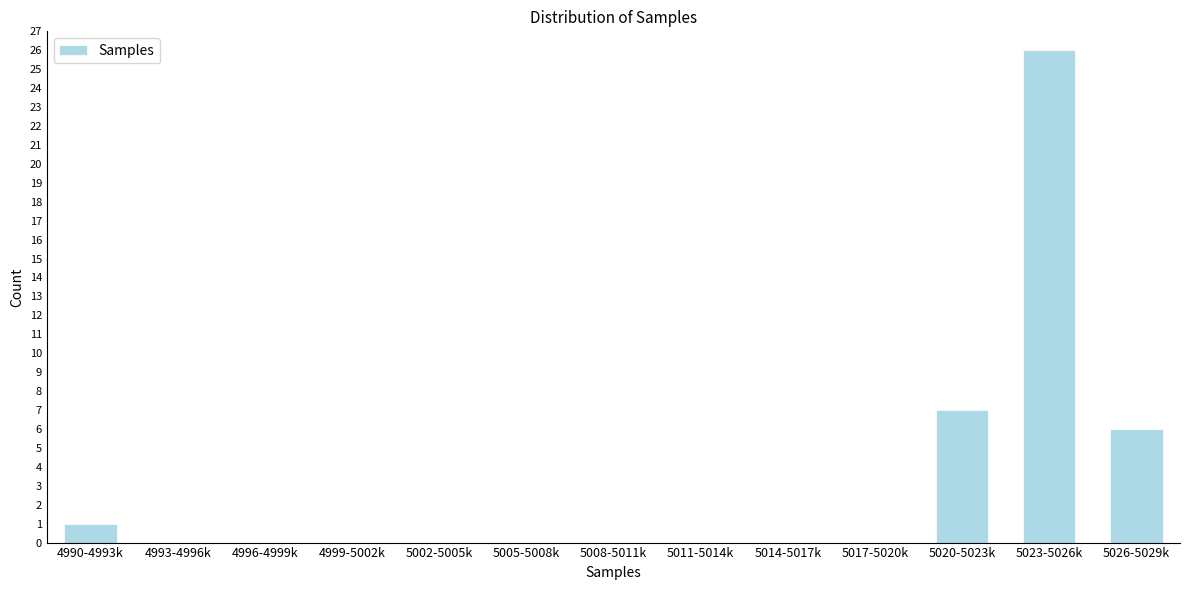

Reading right to left, extract all data points from this chart.

5026-5029k=6	5023-5026k=26	5020-5023k=7	5017-5020k=0	5014-5017k=0	5011-5014k=0	5008-5011k=0	5005-5008k=0	5002-5005k=0	4999-5002k=0	4996-4999k=0	4993-4996k=0	4990-4993k=1